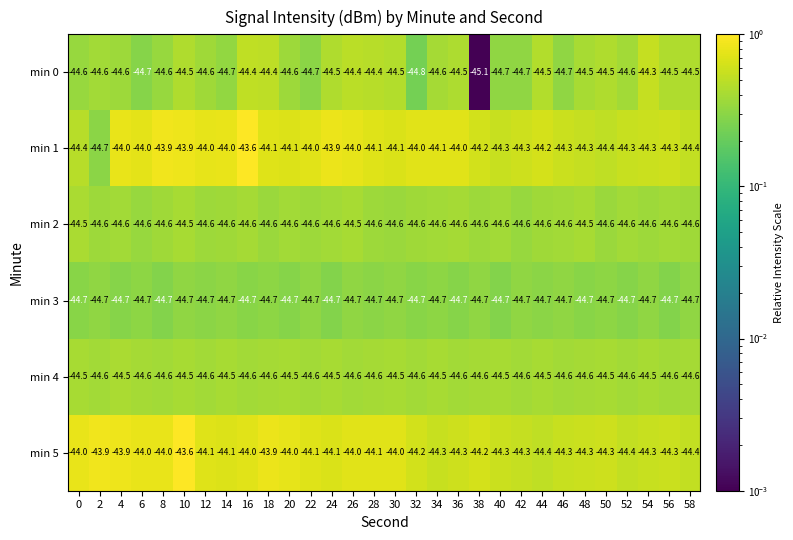

What is the greatest value displayed?

-43.6